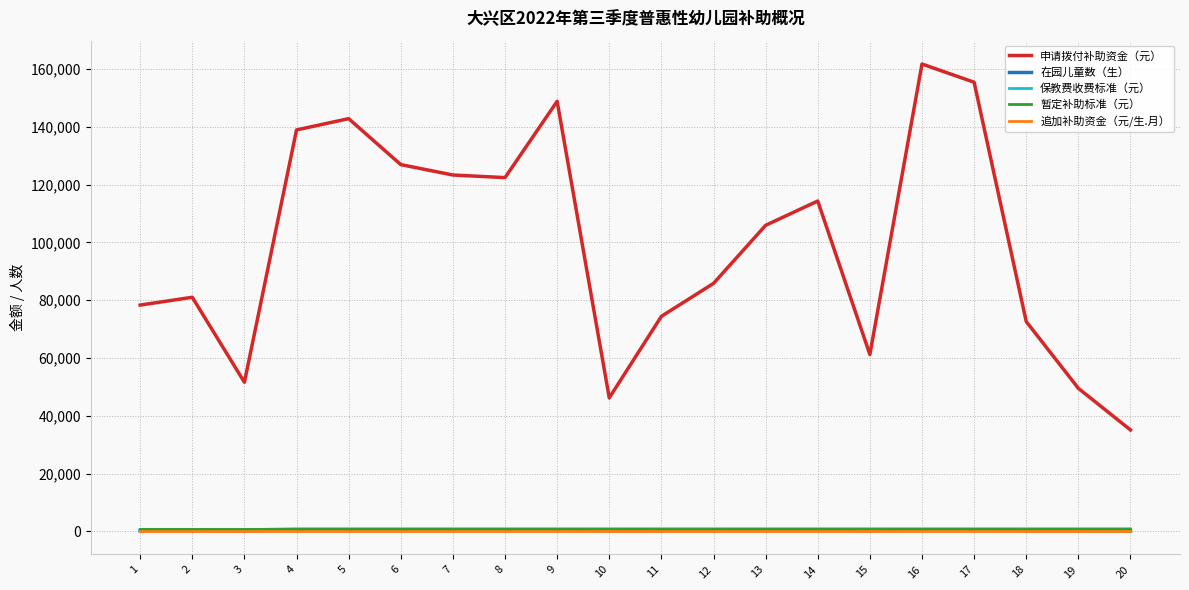

At which label does 申请拨付补助资金（元） first exceed 105900?

4